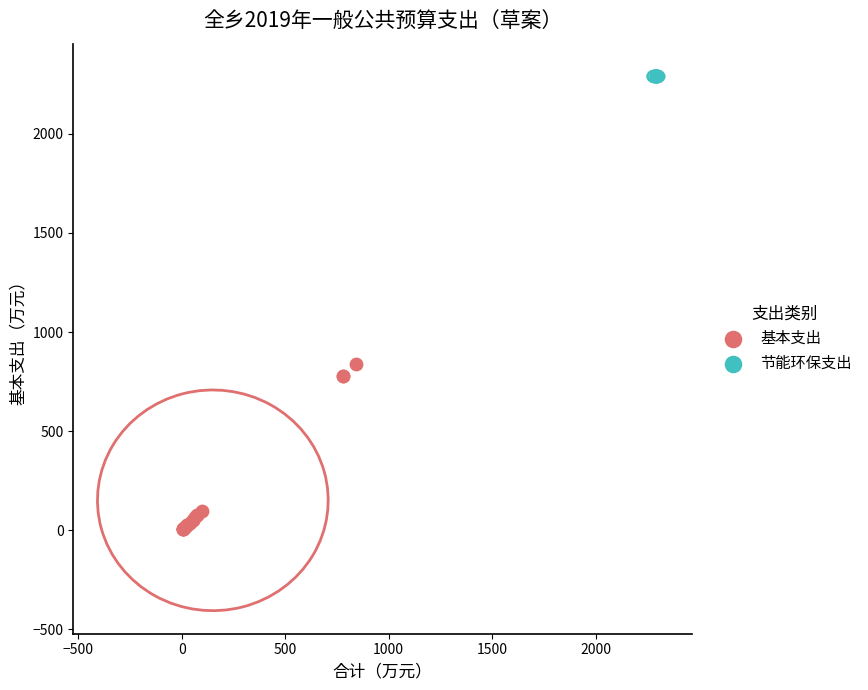

Which series contains the highest Y value?

节能环保支出